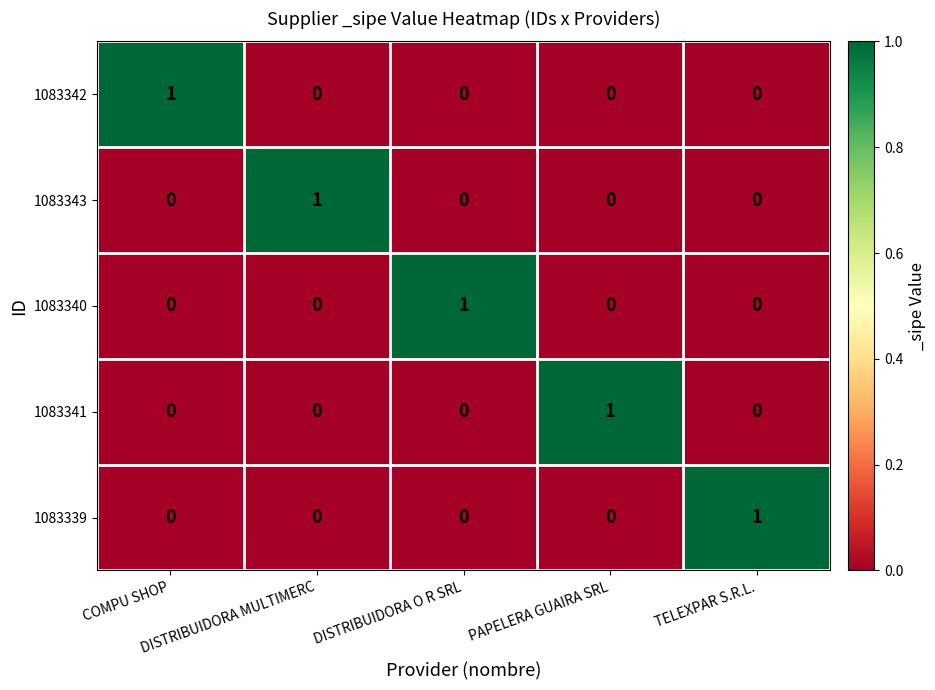

What is the difference between the highest and lowest values at PAPELERA GUAIRA SRL?

1